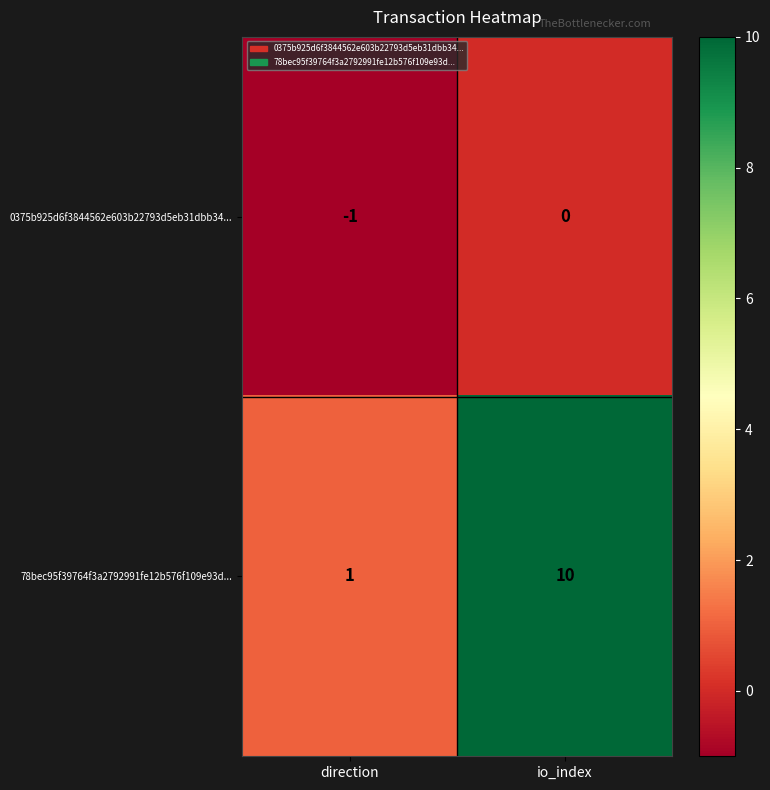

Rank the series at io_index from lowest to highest value.

0375b925d6f3844562e603b22793d5eb31dbb34..., 78bec95f39764f3a2792991fe12b576f109e93d...